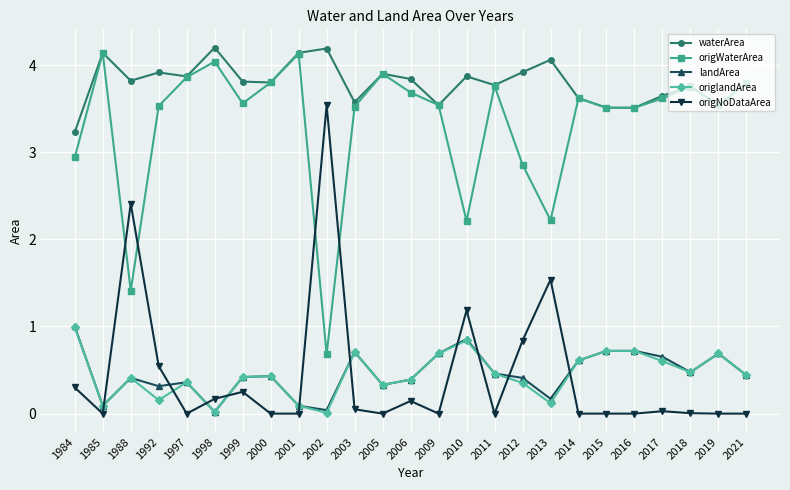

At which category does origlandArea reach its first local valley?

1985